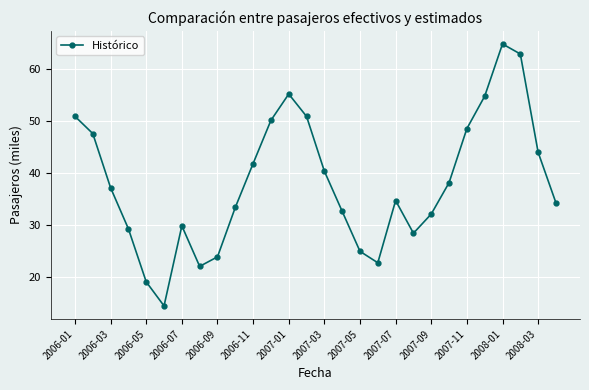

How many data points are less than 37?

14